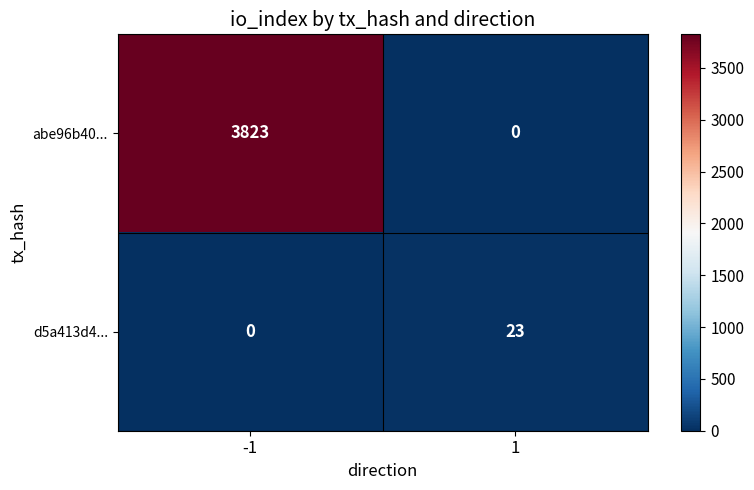

At how many categories does at least one series exceed 2169?

1